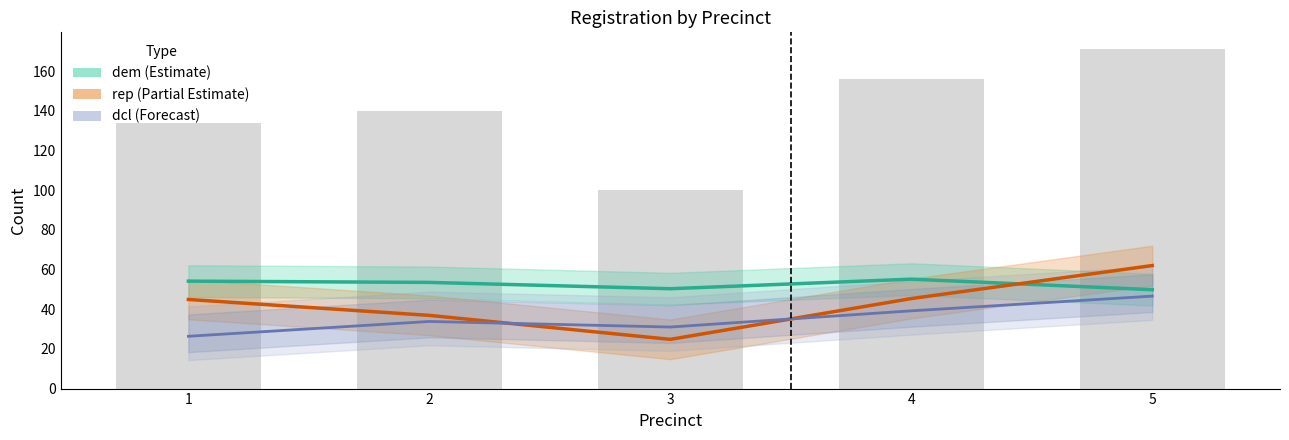

What is the difference between the highest and lowest values at 2?

106.2